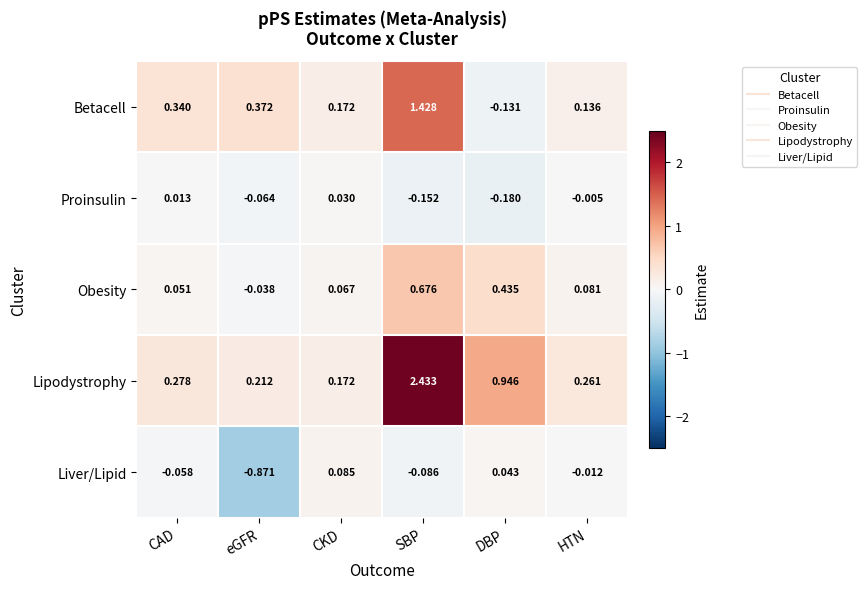

At which category is the sum across all series the highest?

SBP